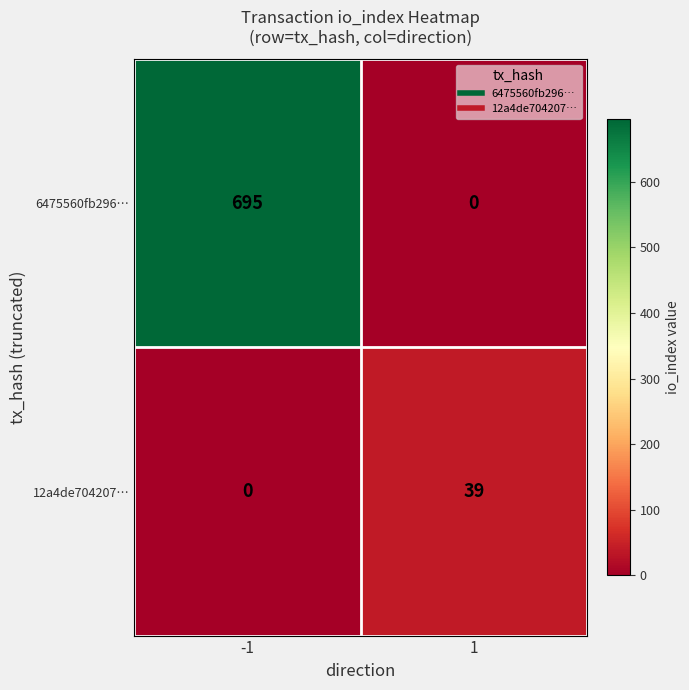

The 6475560fb296… series shows 141 at -1. True or false?

False